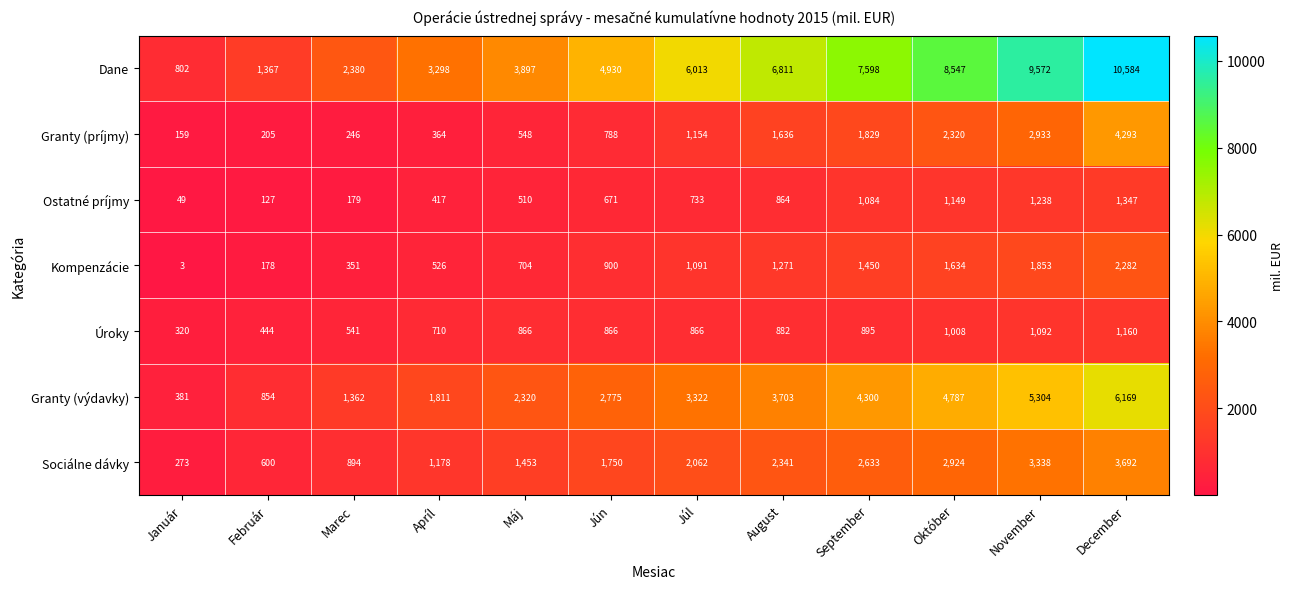

At which category is the sum across all series the highest?

December